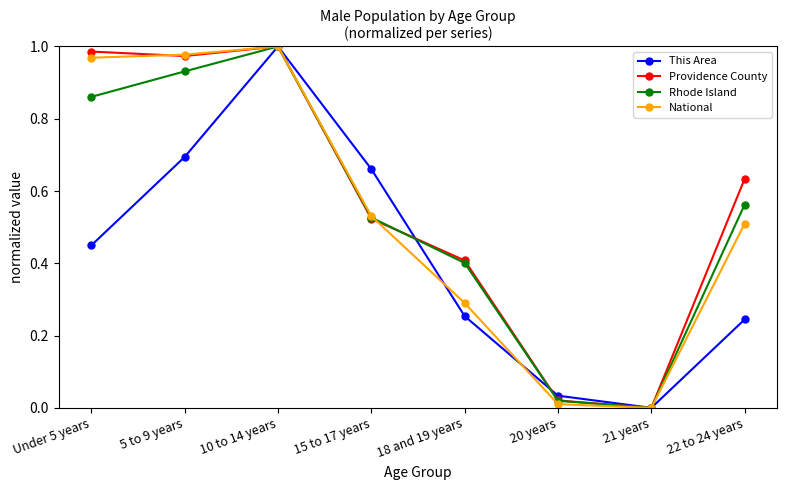

Rank the categories by National value from lowest to highest.

21 years, 20 years, 18 and 19 years, 22 to 24 years, 15 to 17 years, Under 5 years, 5 to 9 years, 10 to 14 years